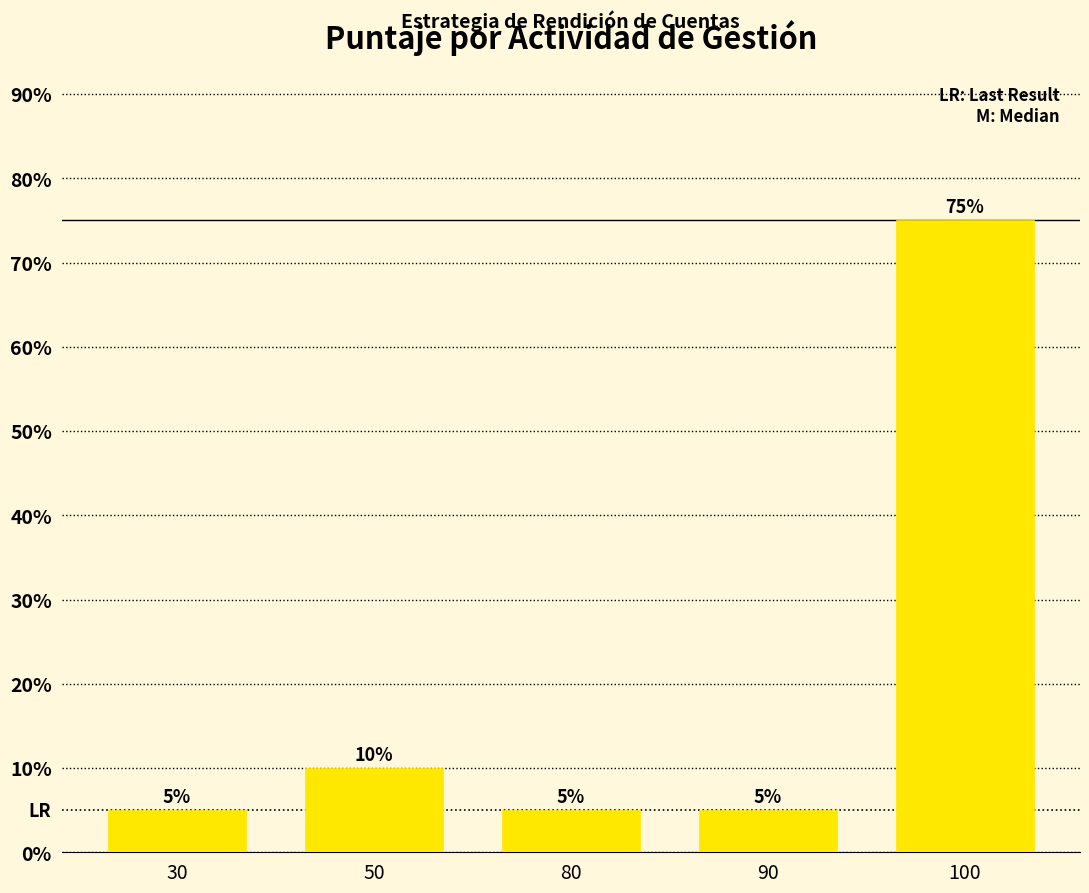

Approximately how many times larger is the value at 90 compared to 80?

1.0